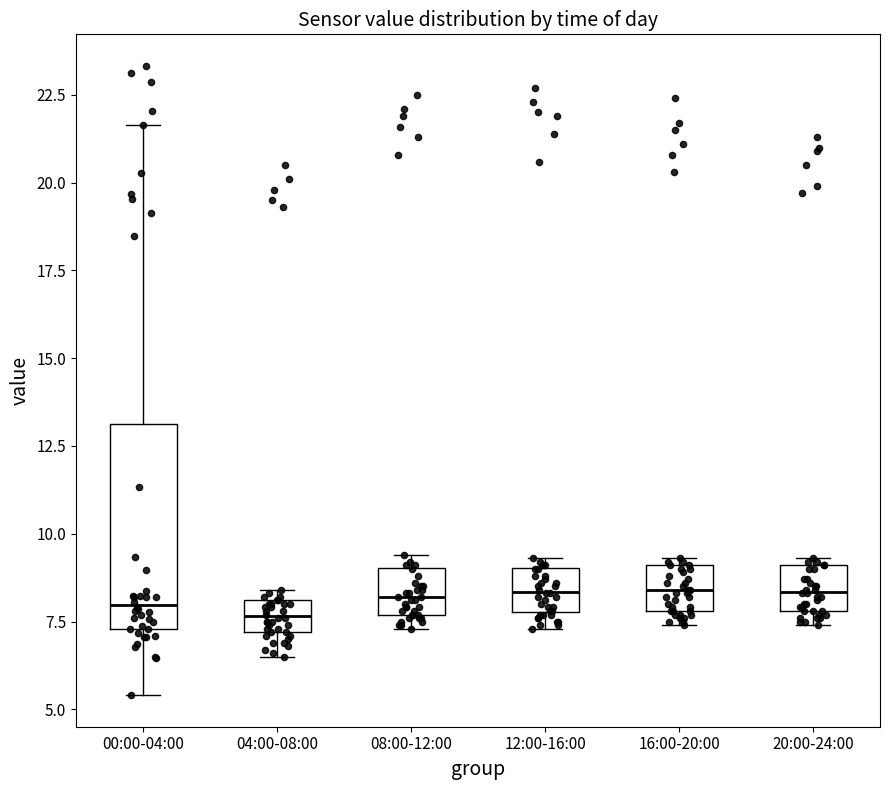

Where is the upper edge of the box for 08:00-12:00 on the y-axis? The values are not printed on the chart, so give them approximately, as read against the axis.

9.0